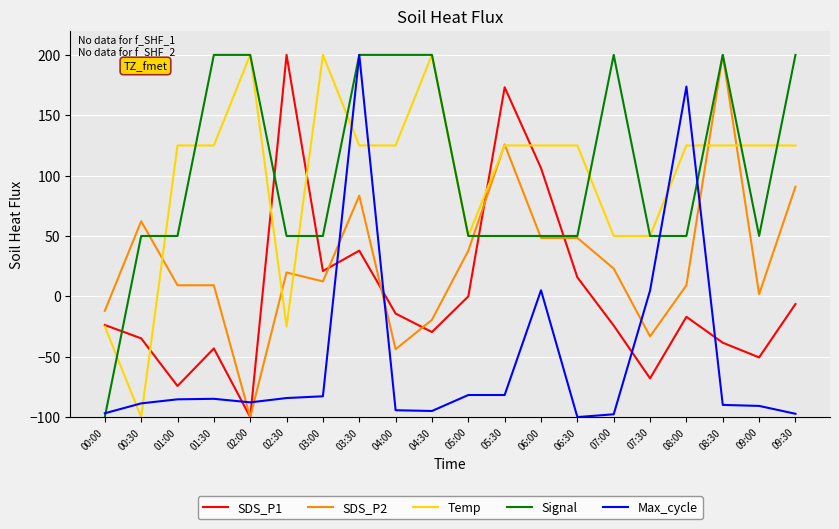

What is the total value across all series at 08:30?

396.7